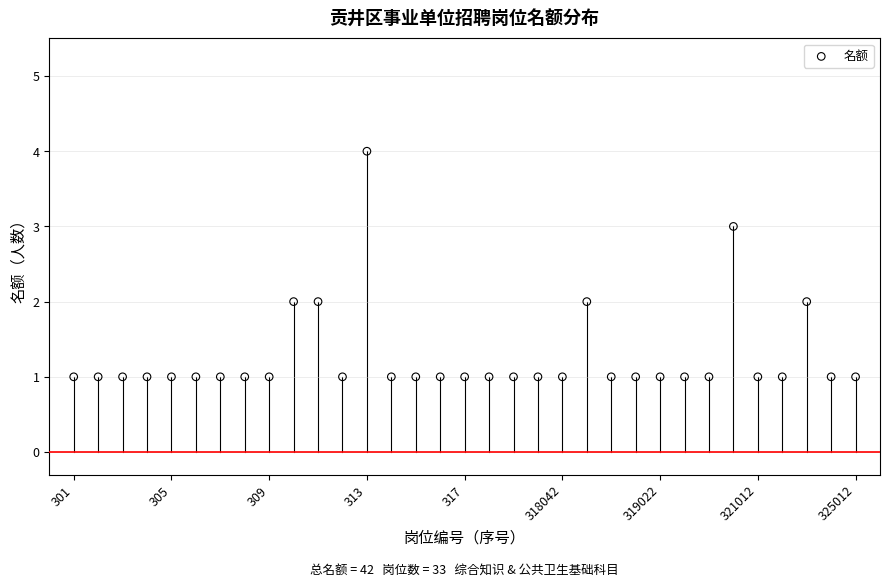

What is the range of Y values (max minus min)?

3